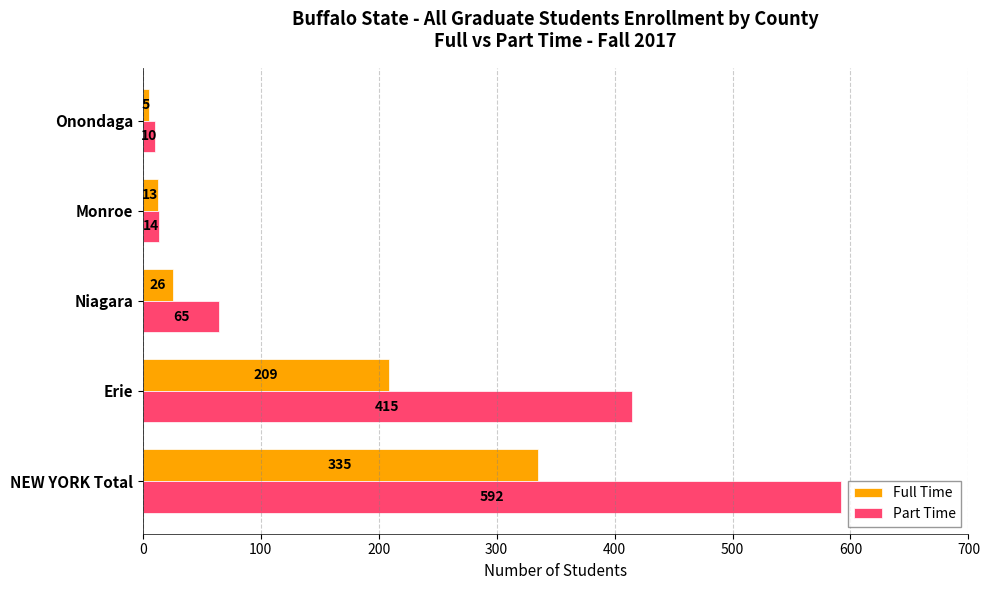

What is the difference between the second highest and minimum values in the Full Time series?

204